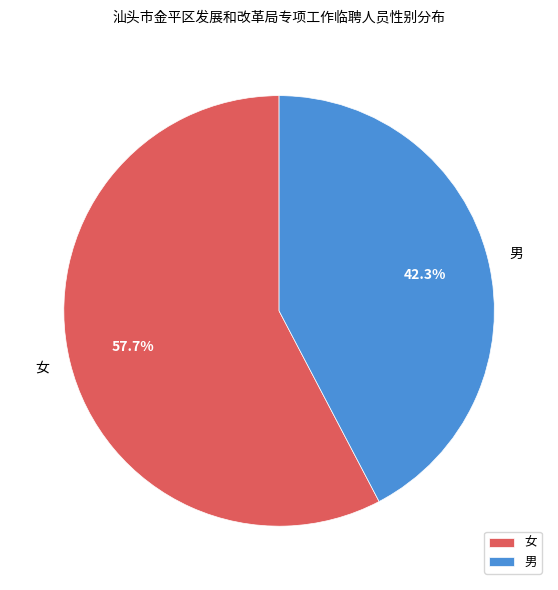

To the nearest percent, what is the difference between the 女 and 男 slice percentages?

15%